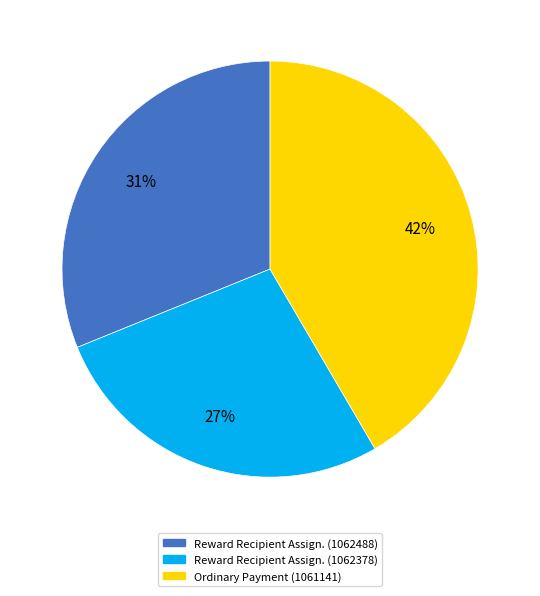

Is there a majority slice in this chart?

No